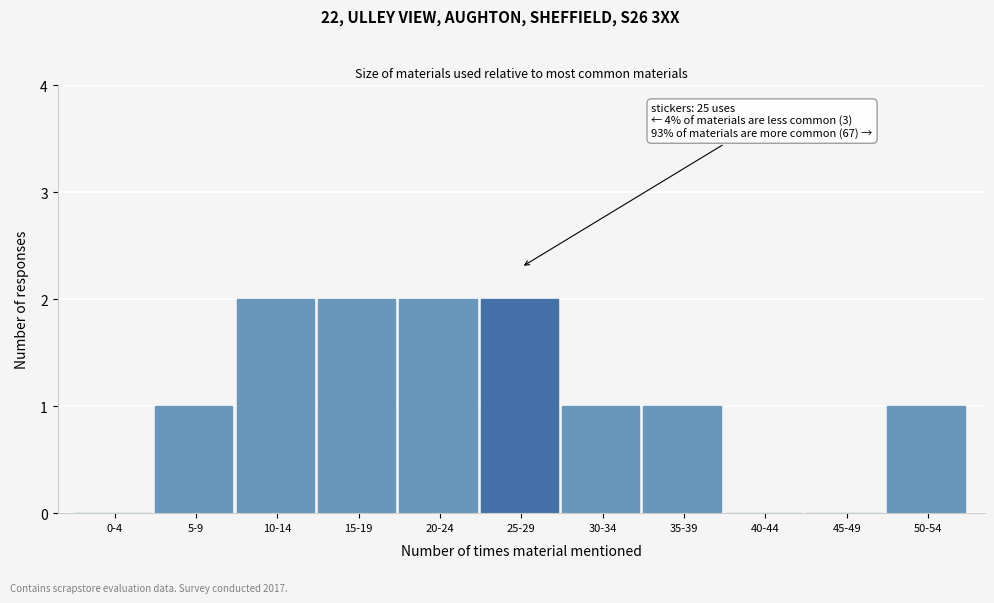

Reading left to right, extract all data points from this chart.

0-4=0	5-9=1	10-14=2	15-19=2	20-24=2	25-29=2	30-34=1	35-39=1	40-44=0	45-49=0	50-54=1